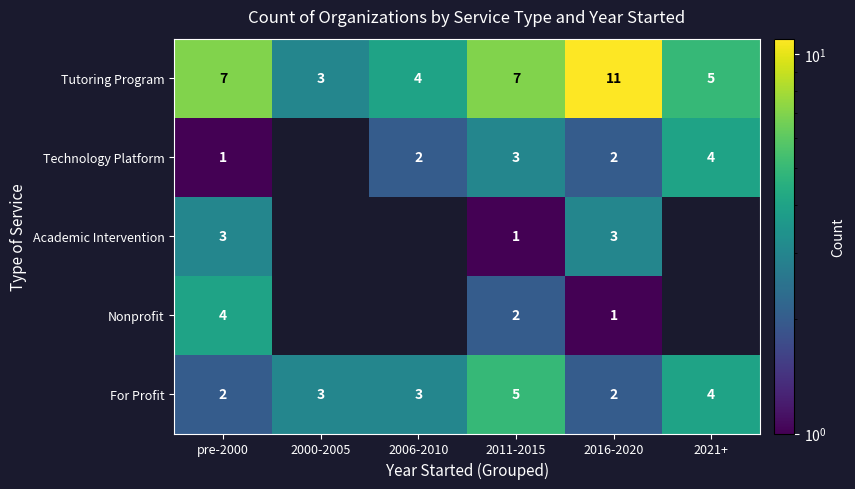

How many values in the Technology Platform series exceed 2?

2